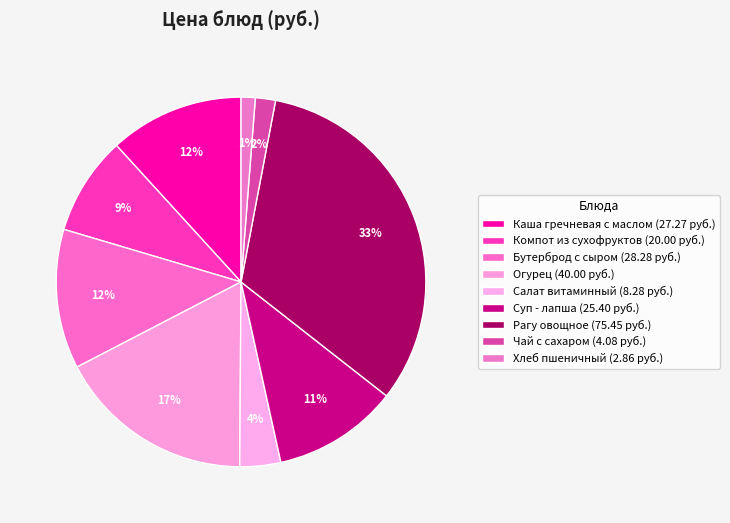

What percentage is the Каша гречневая с маслом slice, to the nearest percent?

12%